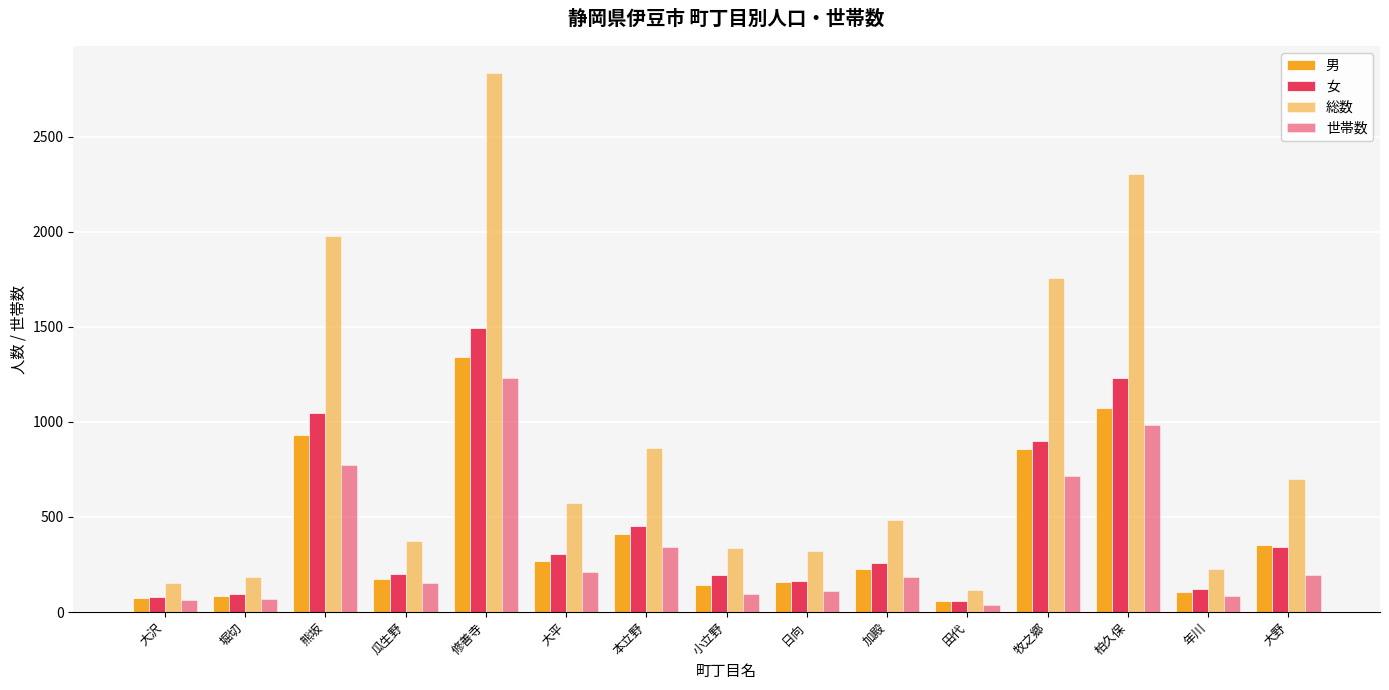

How many series are shown in this chart?

4